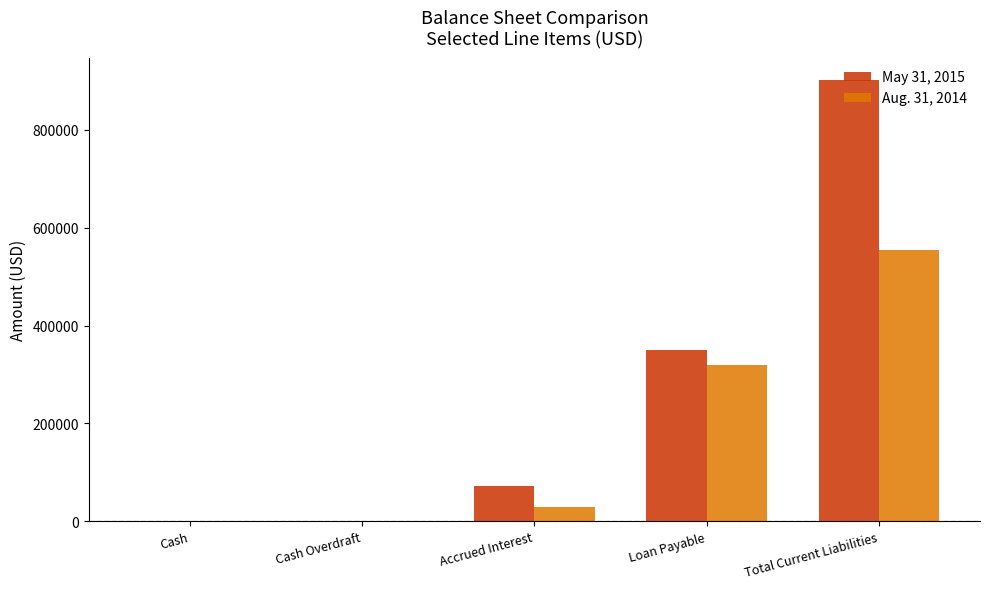

The Aug. 31, 2014 series shows 28728 at Accrued Interest. True or false?

True